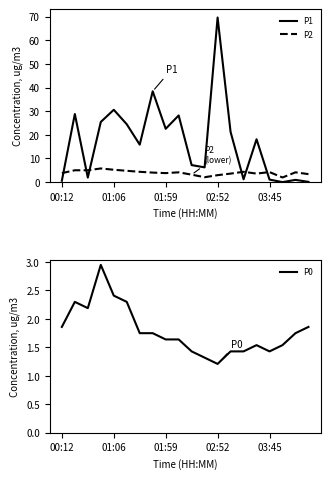

True or false: P1 has more than 2 points higher than both neighbors.

True